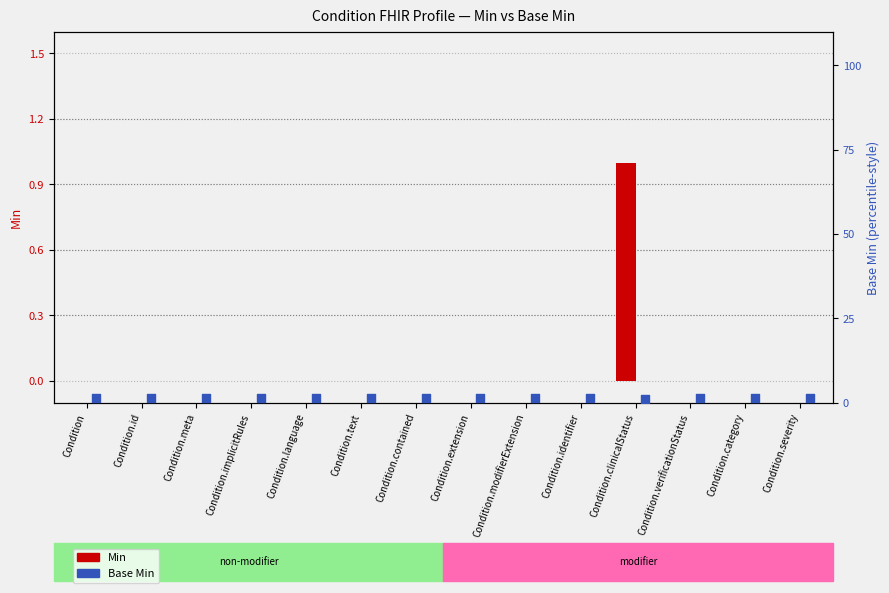

Which series has the largest total across all categories?

Base Min